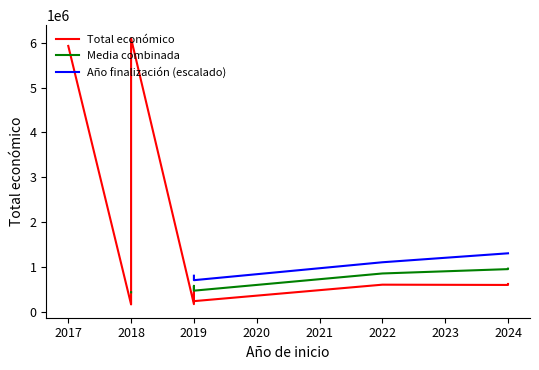

What is the value of the Media combinada point at the 9th from the left?

946957.7